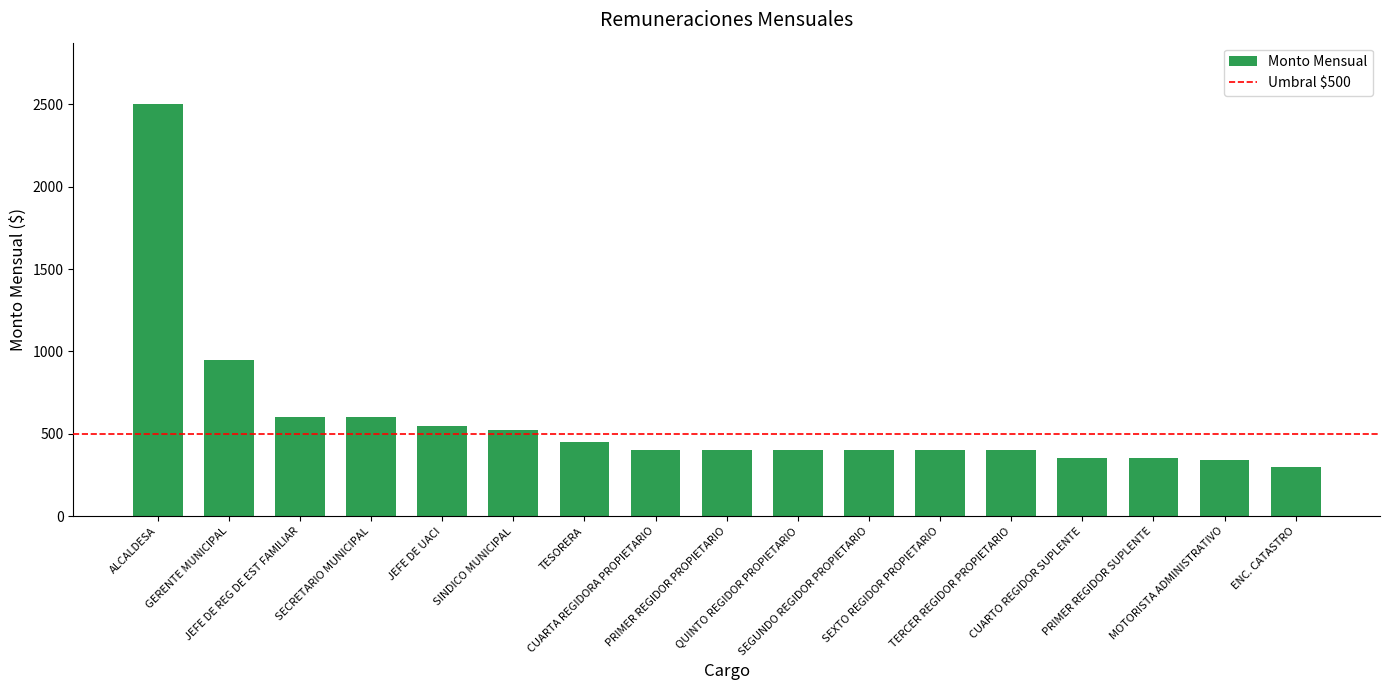

How many data points does each series have?

17